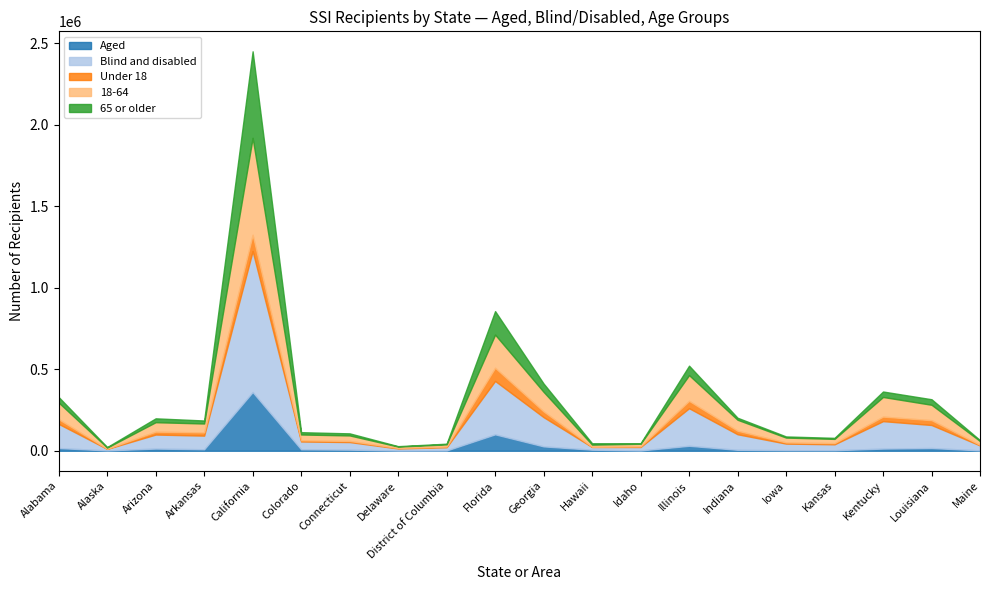

Does the chart have visible grid lines?

No